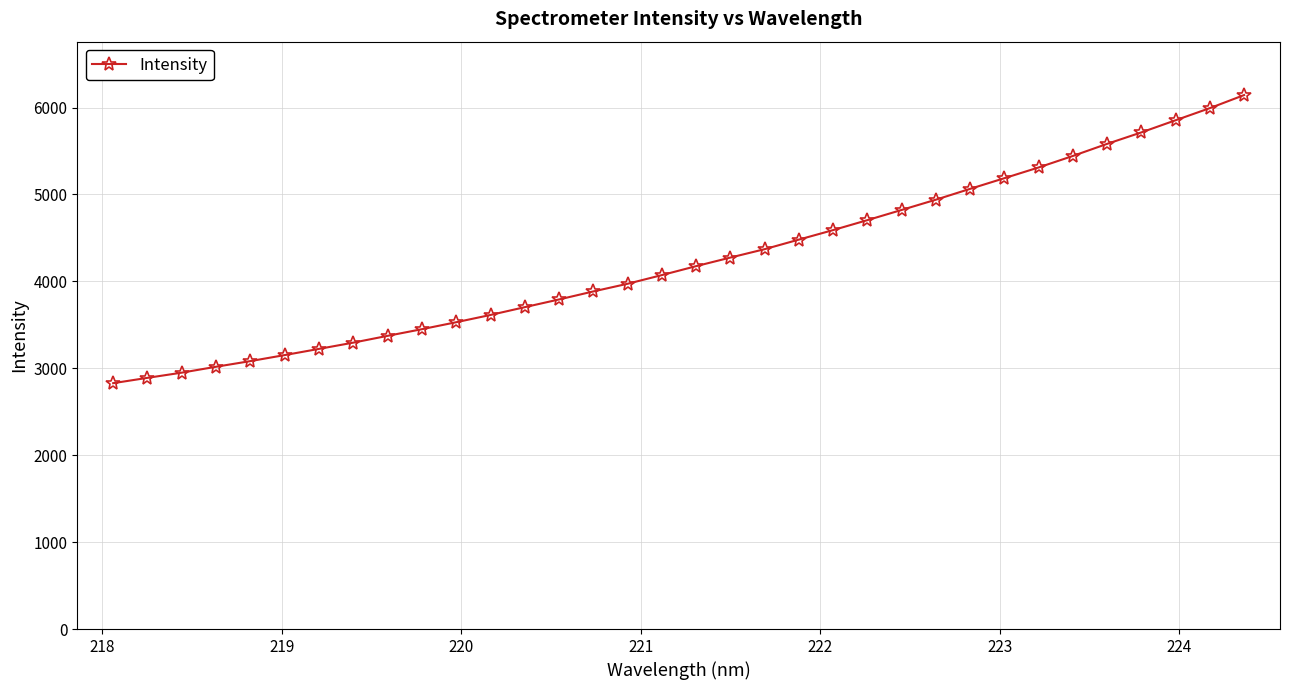

What is the average value?

4249.6